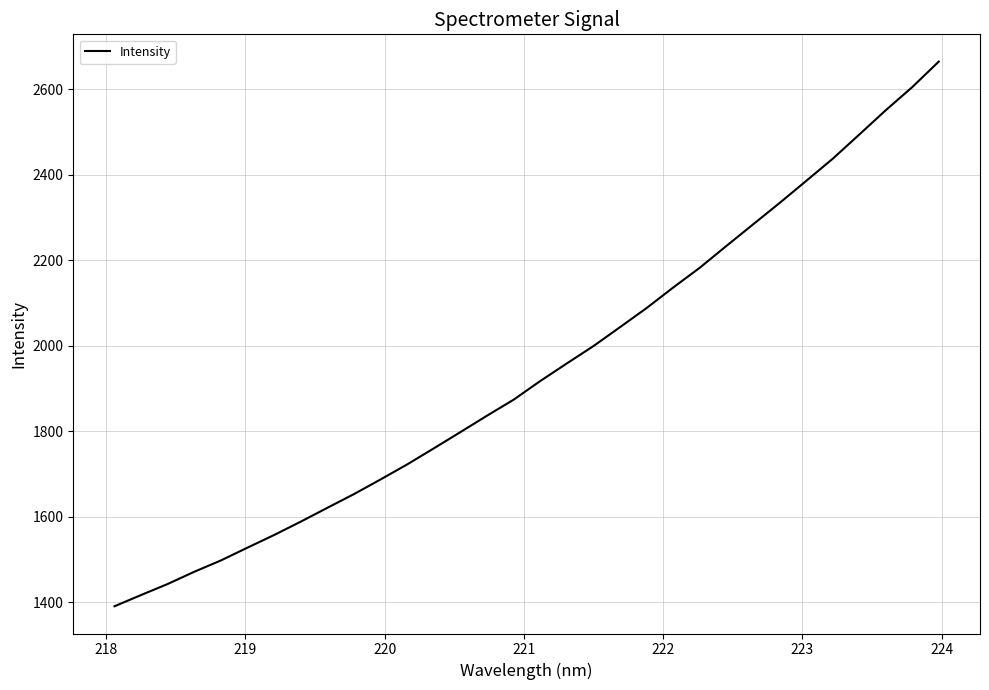

What is the difference between the maximum and minimum values?

1273.2